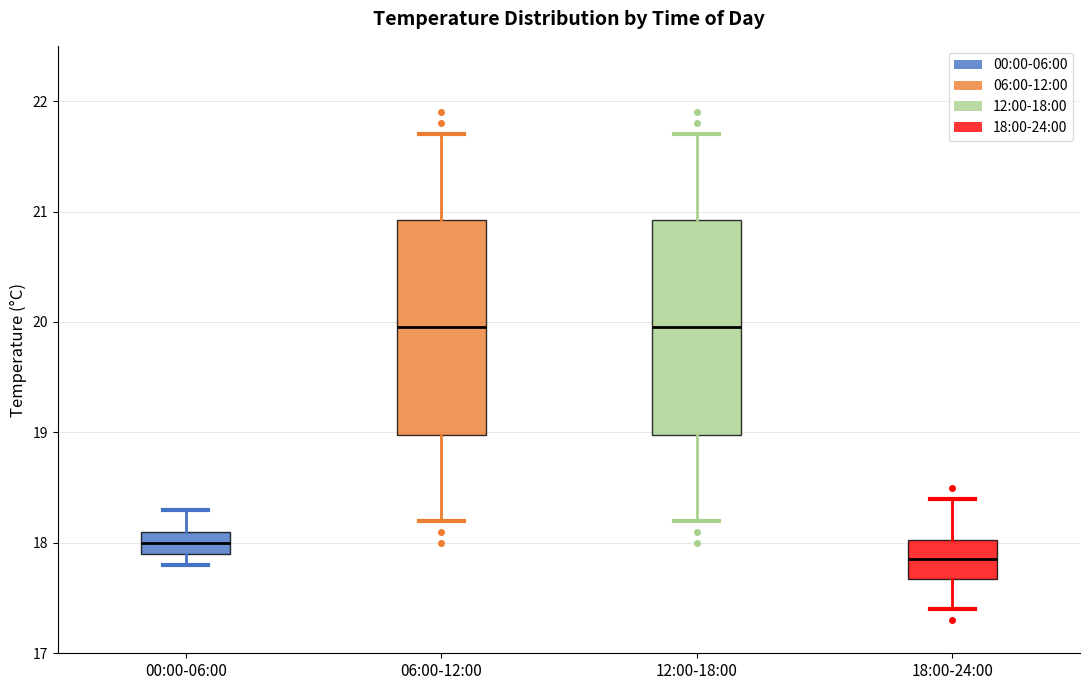

Where does the lower whisker of the box for 12:00-18:00 end on the y-axis? The values are not printed on the chart, so give them approximately, as read against the axis.

18.2